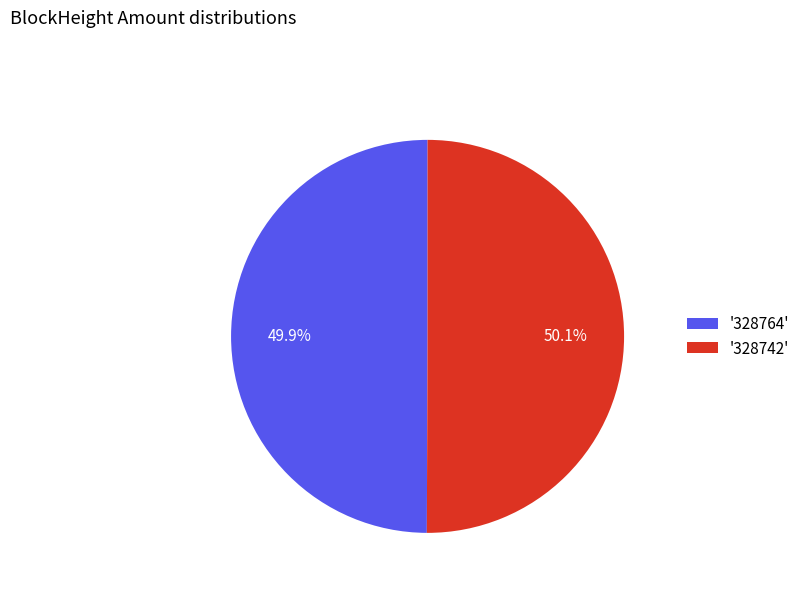

What is the ratio of the value at '328764' to the value at '328742'?

1.0